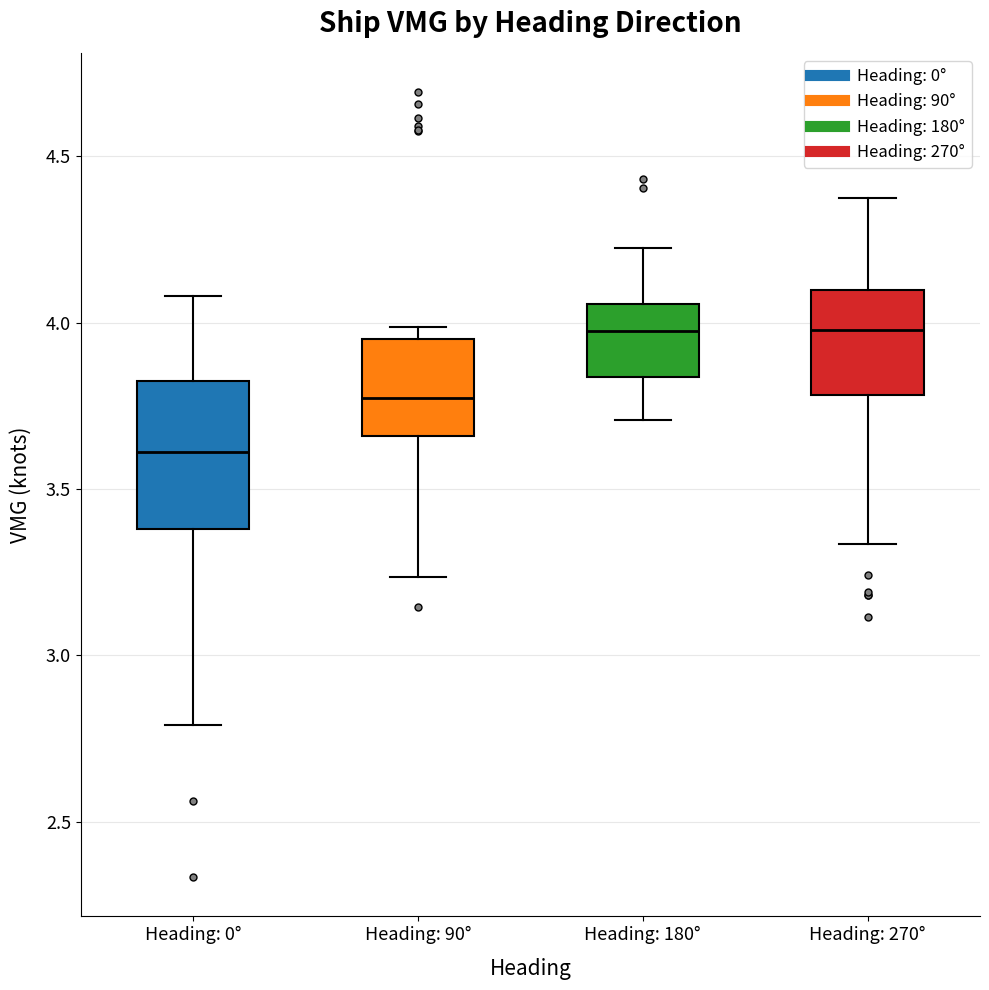

Reading left to right, transcribe this box plot: for each box, give where its median line is, the range the box spans, and where its two whiskers end, as read against the y-axis. The values are not printed on the chart, so give them approximately, as read against the axis.

Heading: 0°: median 3.60, box 3.40 to 3.80, whiskers 2.80 to 4.10
Heading: 90°: median 3.75, box 3.65 to 3.95, whiskers 3.25 to 4.00
Heading: 180°: median 4.00, box 3.85 to 4.05, whiskers 3.70 to 4.20
Heading: 270°: median 4.00, box 3.80 to 4.10, whiskers 3.35 to 4.35